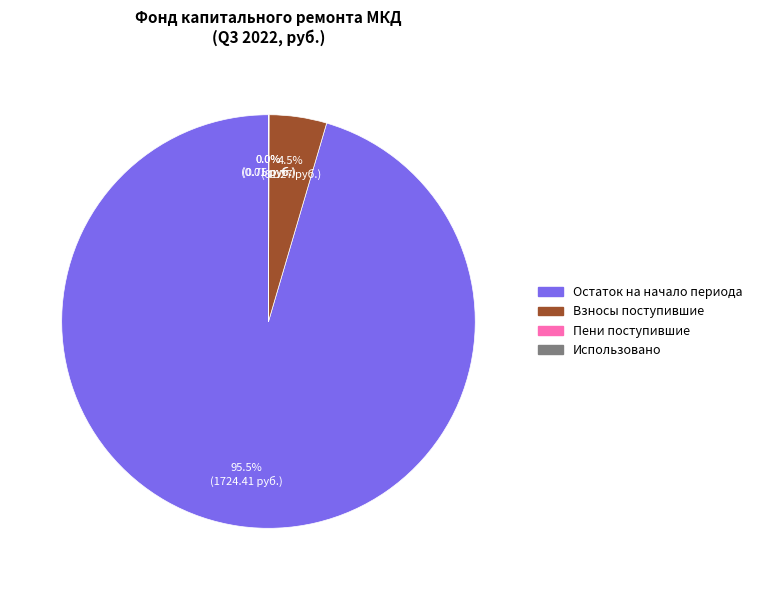

Does any single category account for the majority?

Yes